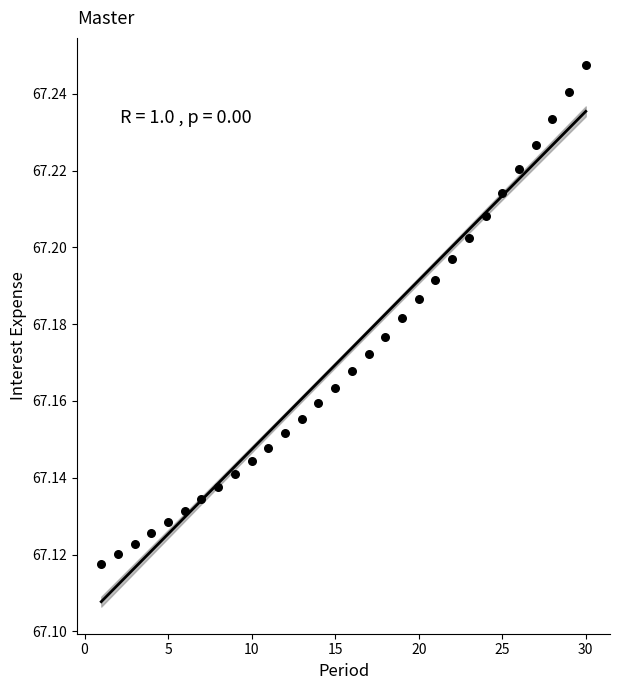

How many data points are displayed?

30